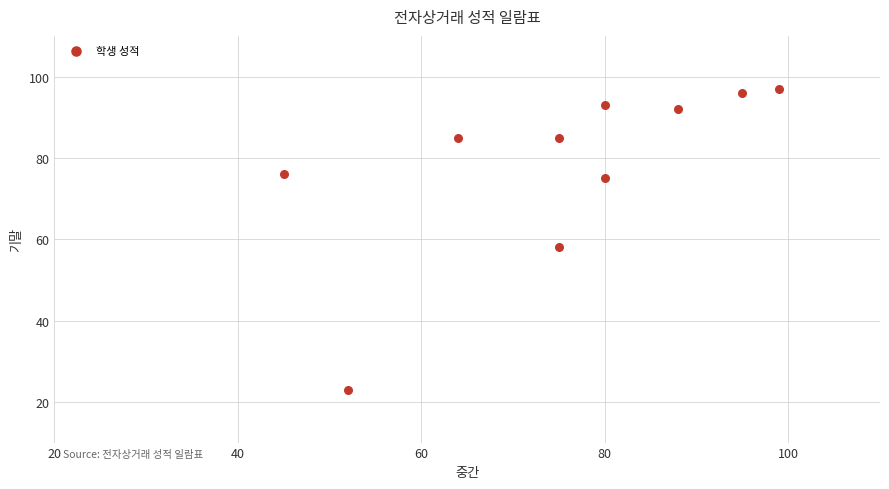

What is the average X value?

75